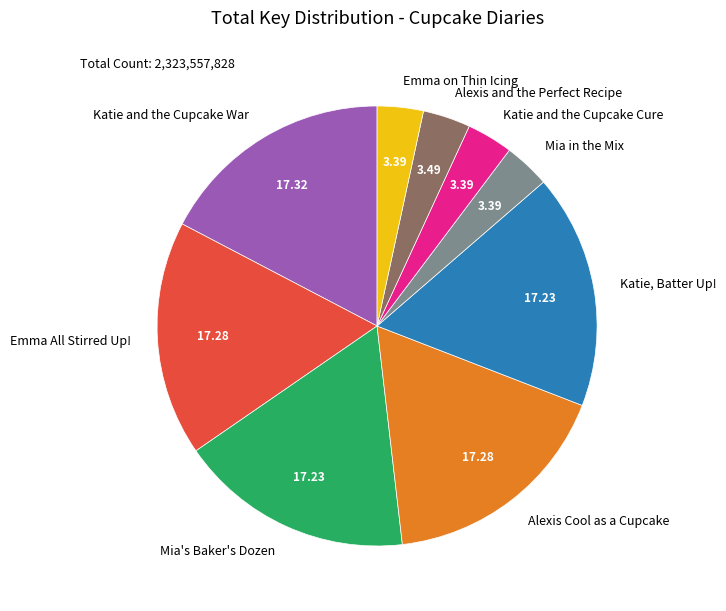

Does Katie and the Cupcake War represent more than half of the total?

No